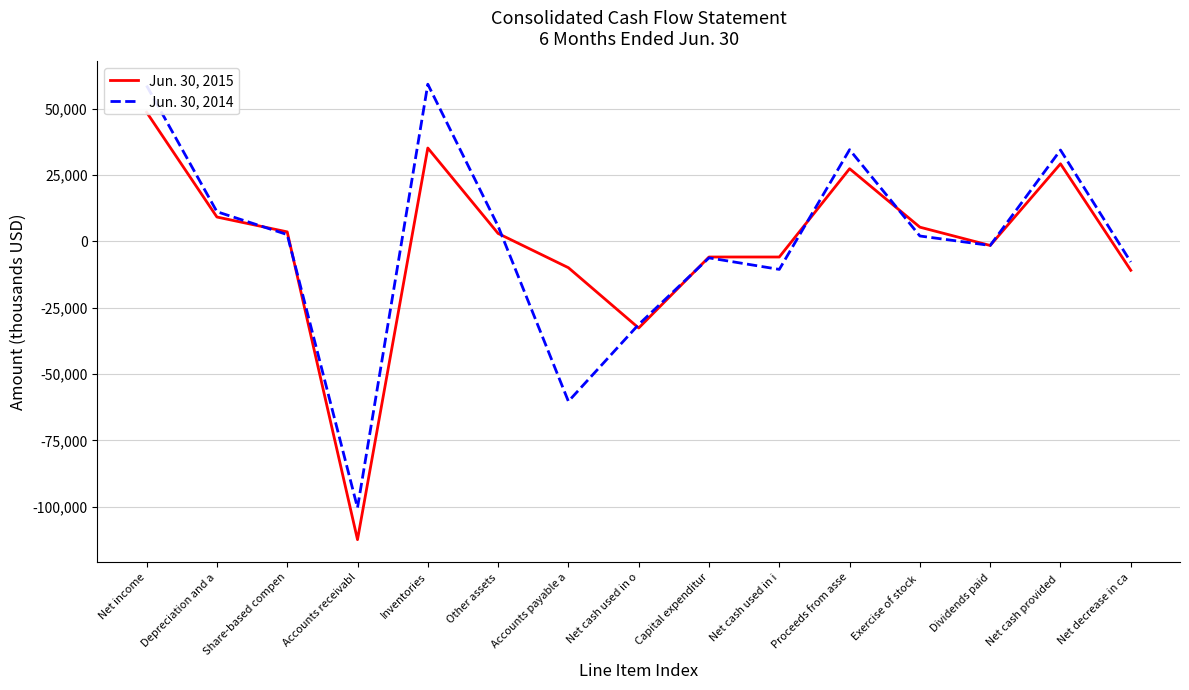

True or false: Jun. 30, 2014 has a value of -7264 at Net cash used in o.

False